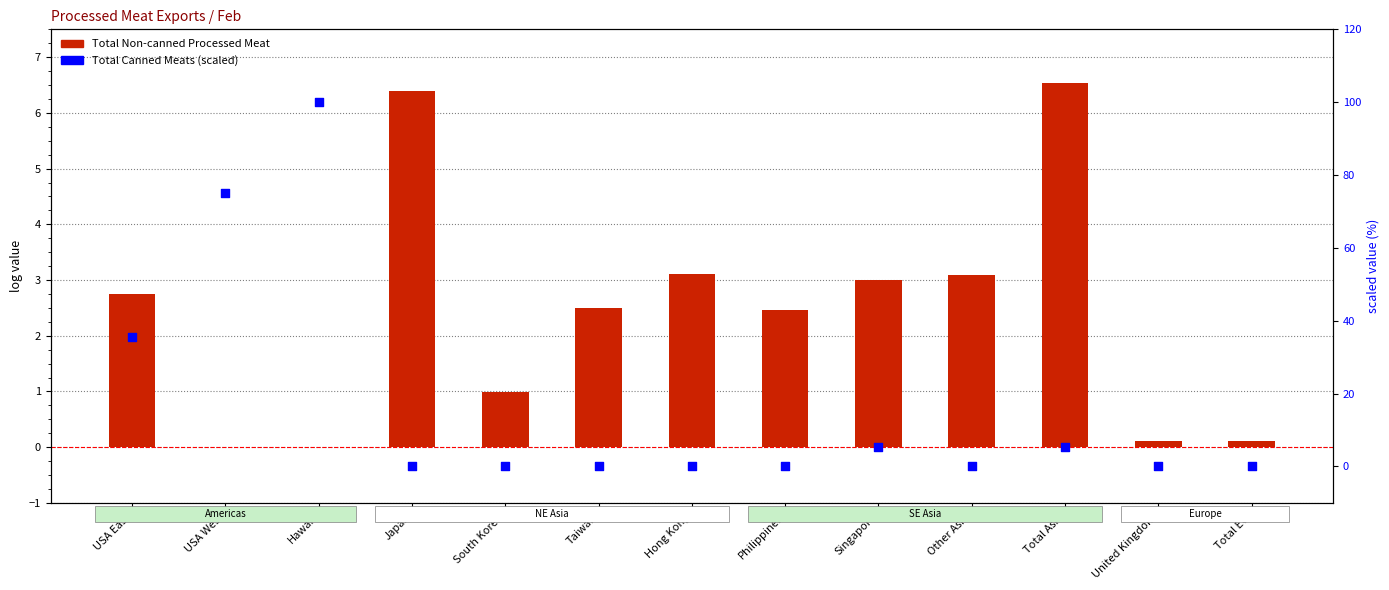

Which series has the largest total across all categories?

Total Canned Meats (scaled)